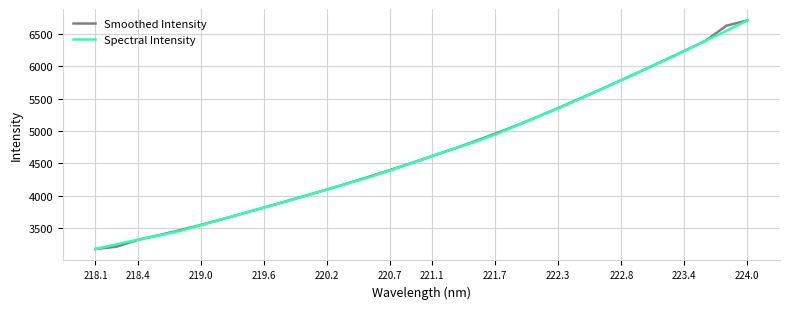

What is the maximum value shown in the chart?

6707.4